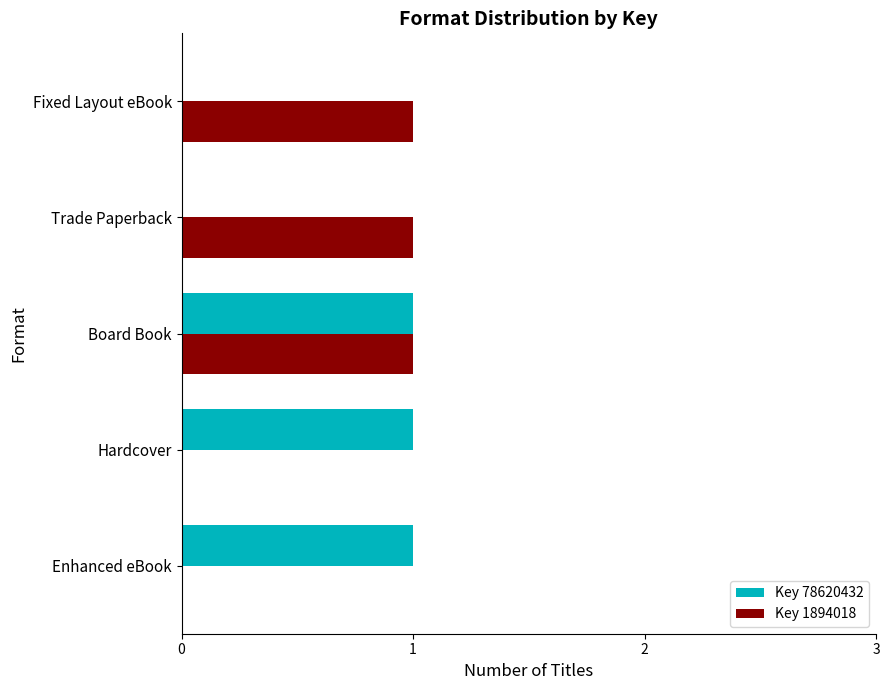

At which category is the sum across all series the highest?

Board Book